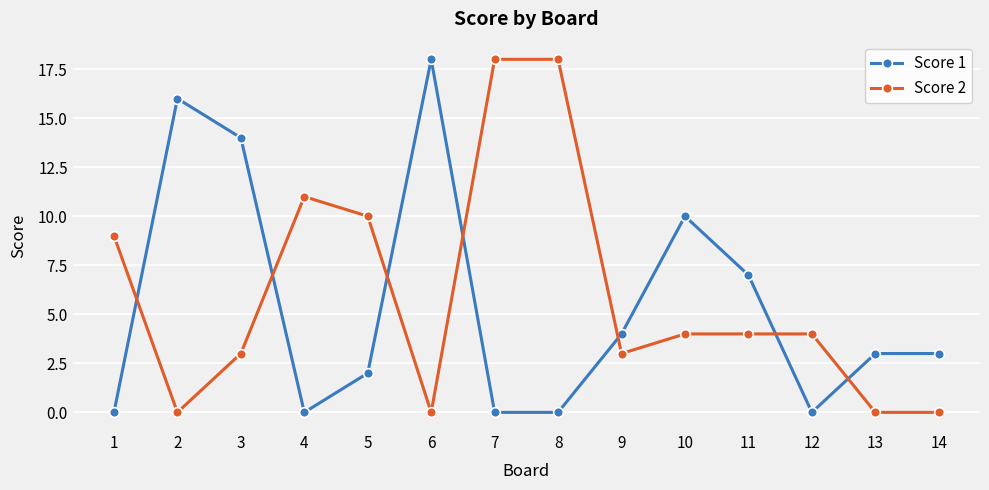

How many intersections are there between Score 2 and Score 1?

7